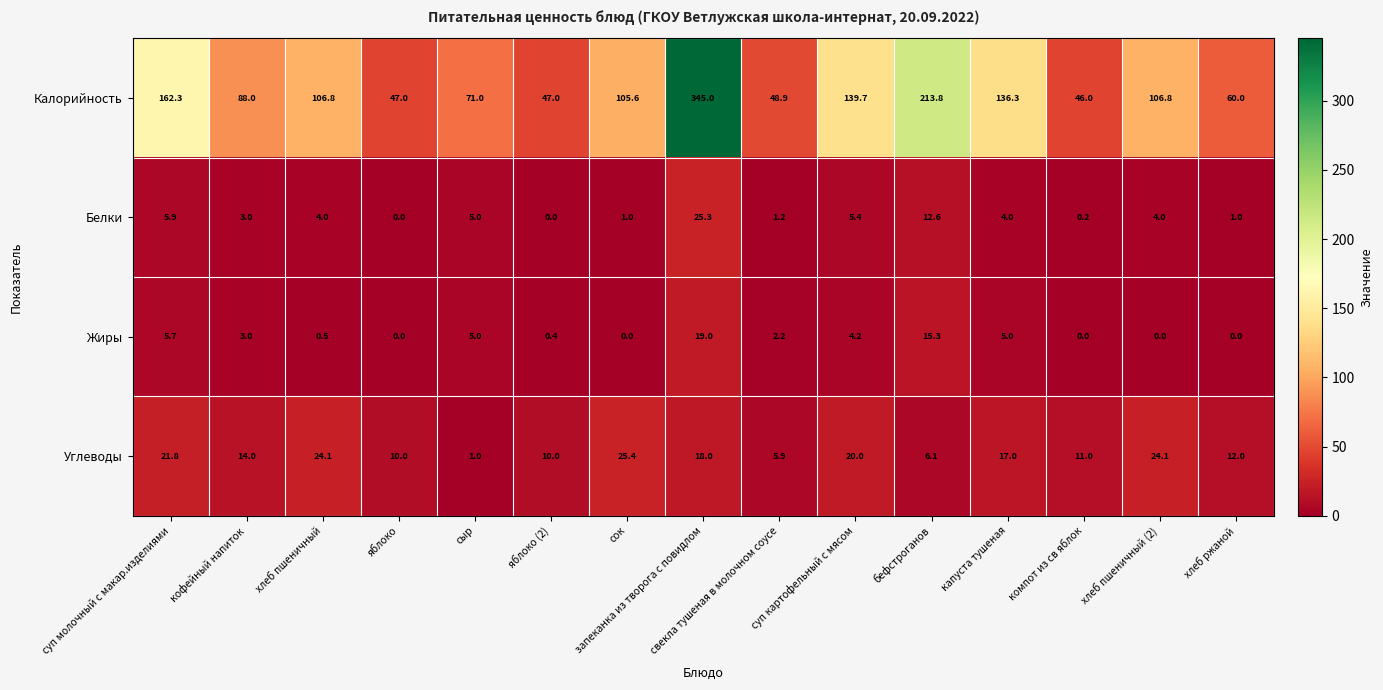

Which series has the widest spread of values?

Калорийность